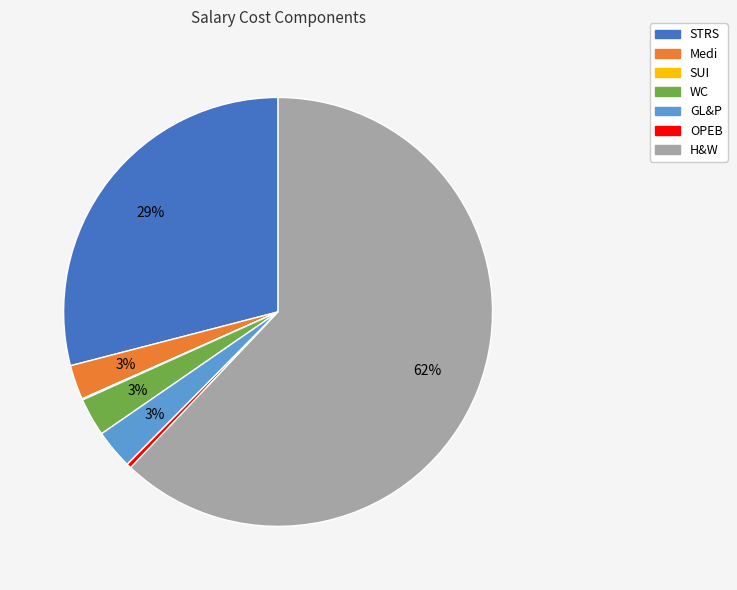

Do WC and GL&P together represent more than half of the pie?

No